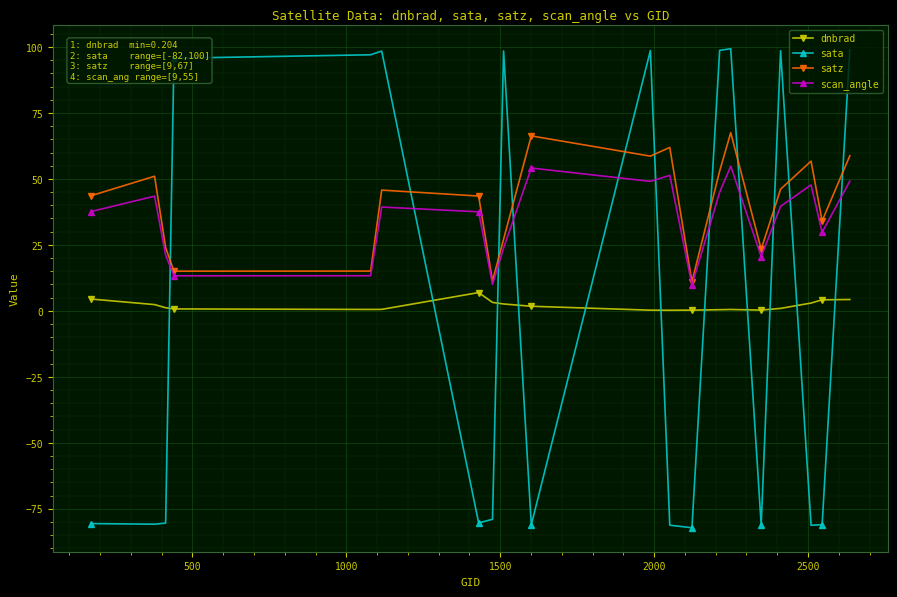

Which series has the widest spread of values?

sata